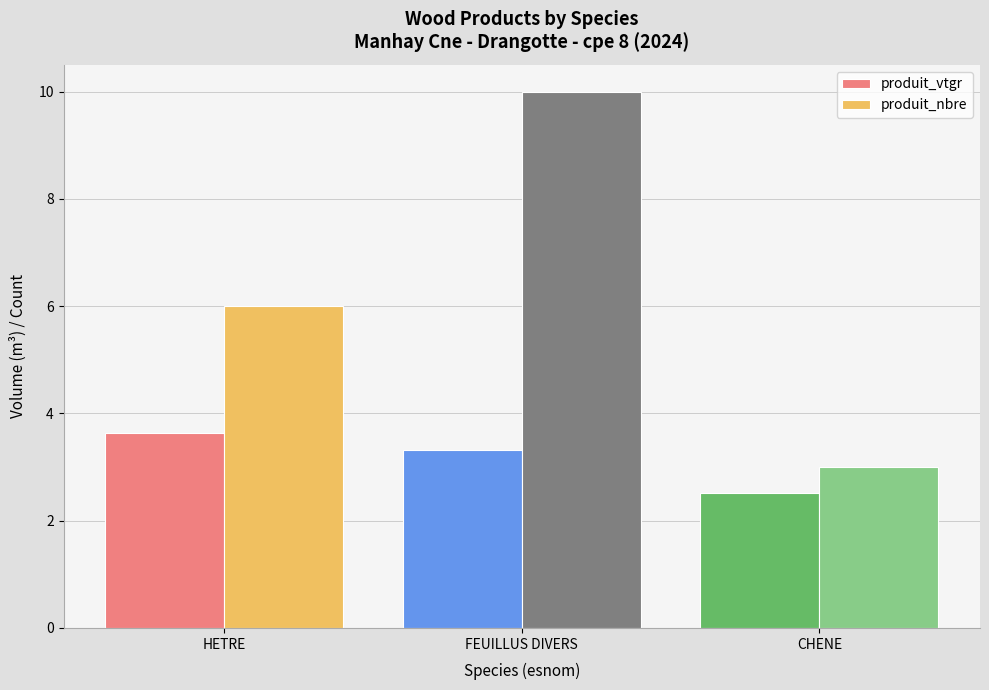

True or false: produit_vtgr has a value of 1.8 at HETRE.

False